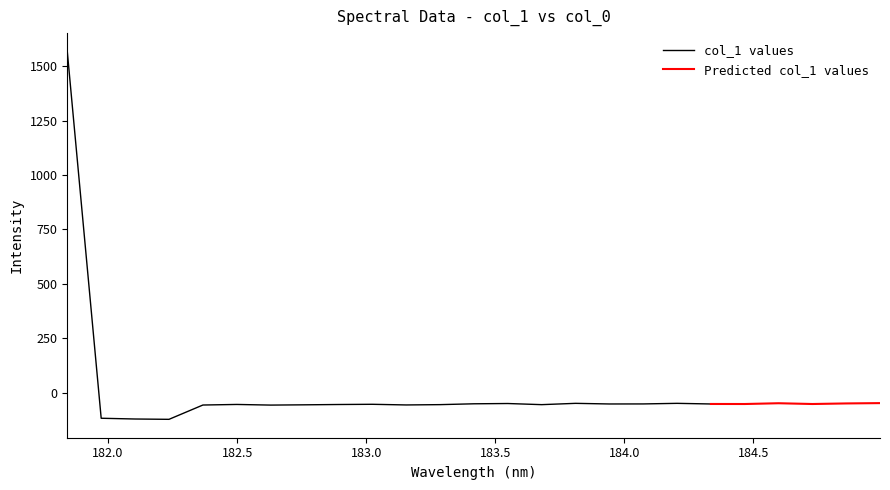

Reading left to right, list all the values displayed in this chart.

181.8418=1567.3	181.9732053322=-116.9	182.1045947288=-120.4	182.2359681898=-121.9	182.3673257152=-56.2	182.498667305=-53.5	182.6299929592=-56.5	182.7613026778=-55.2	182.8925964608=-53.8	183.0238743082=-52.8	183.15513622=-55.8	183.2863821962=-54.4	183.4176122368=-50.5	183.5488263418=-49.2	183.6800245112=-54.4	183.811206745=-48.5	183.9423730432=-51.3	184.0735234058=-51.1	184.2046578328=-48.5	184.3357763242=-51.4	184.46687888=-51.5	184.5979655002=-48.0	184.7290361848=-51.5	184.8600909338=-48.9	184.9911297472=-47.4